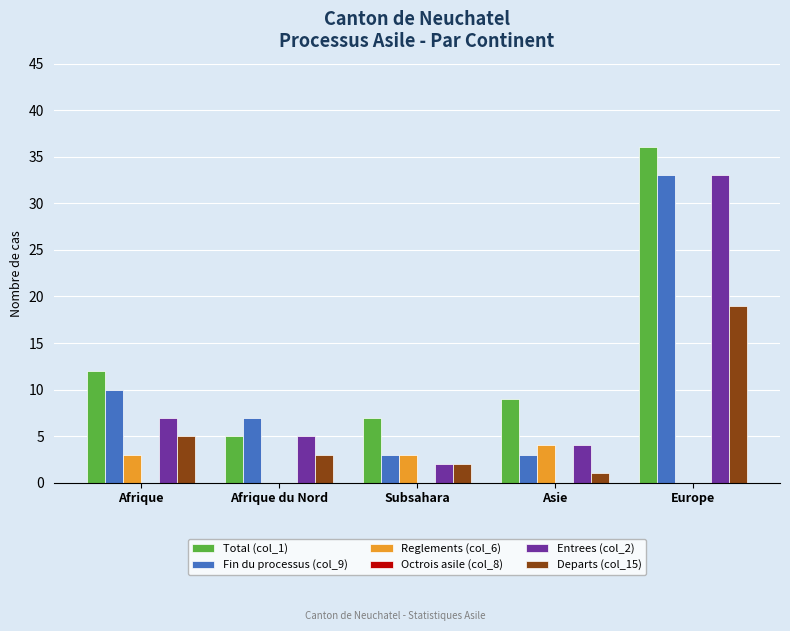

Reading left to right, extract all data points from this chart.

Total (col_1): Afrique=12	Afrique du Nord=5	Subsahara=7	Asie=9	Europe=36
Fin du processus (col_9): Afrique=10	Afrique du Nord=7	Subsahara=3	Asie=3	Europe=33
Reglements (col_6): Afrique=3	Afrique du Nord=0	Subsahara=3	Asie=4	Europe=0
Entrees (col_2): Afrique=7	Afrique du Nord=5	Subsahara=2	Asie=4	Europe=33
Departs (col_15): Afrique=5	Afrique du Nord=3	Subsahara=2	Asie=1	Europe=19